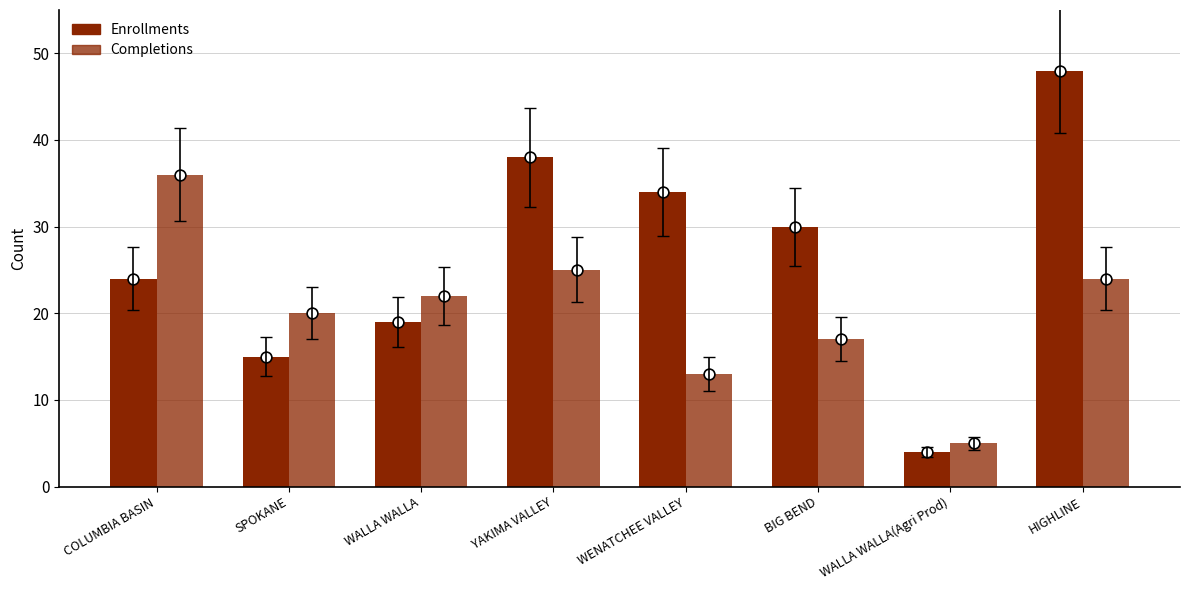

What is the total value across all series at HIGHLINE?

72